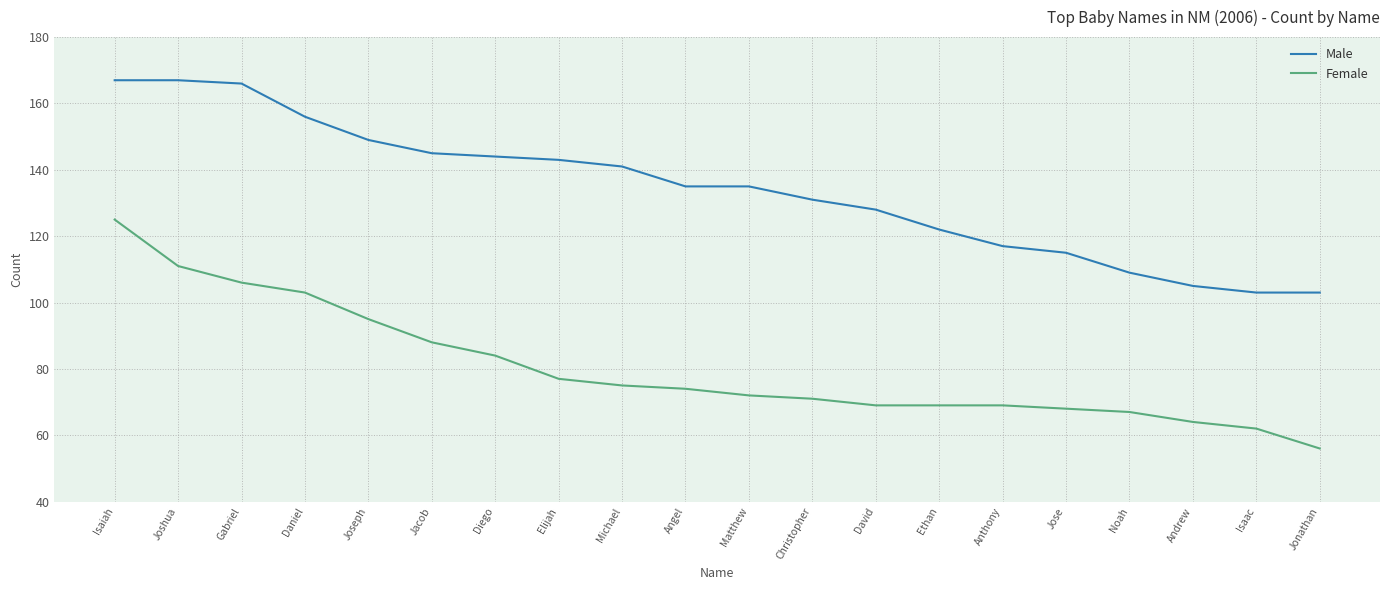

Rank the series by their maximum value, from highest to lowest.

Male, Female